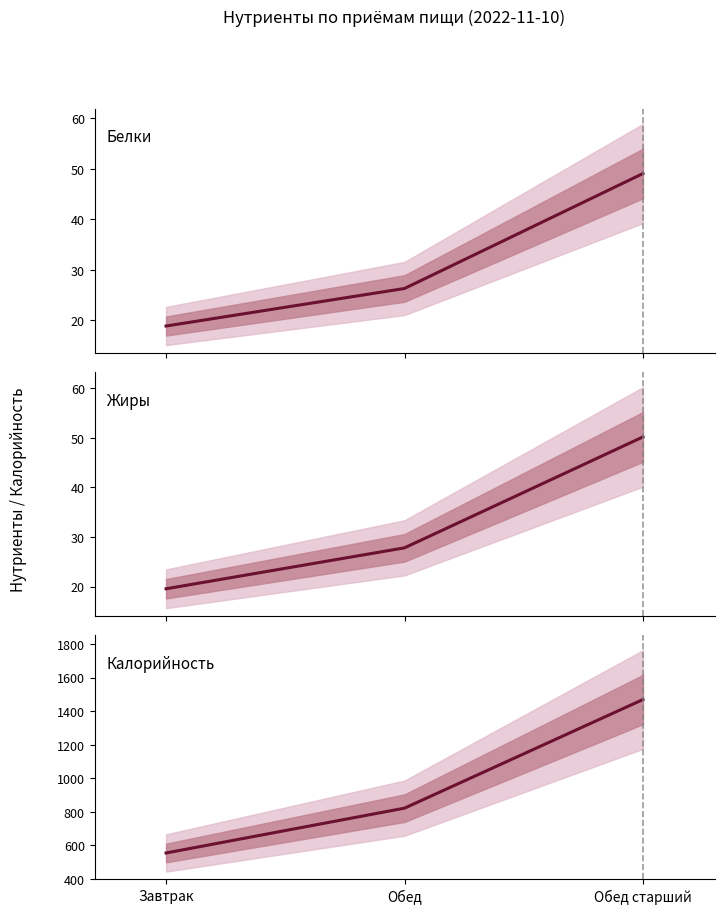

How many lines are shown in the chart?

3